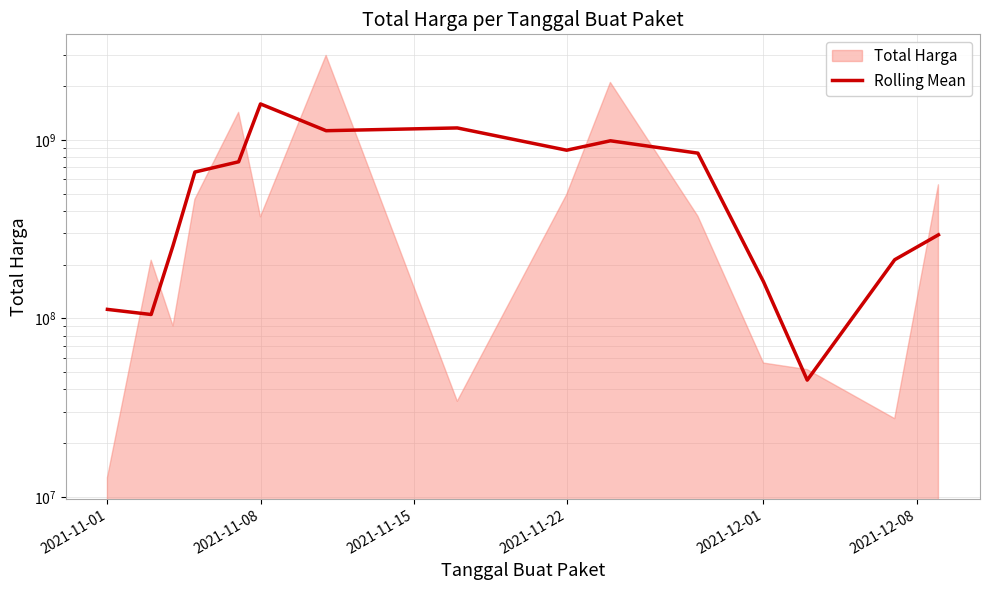

How many interior local valleys (lower than both neighbors) does the data have?

4